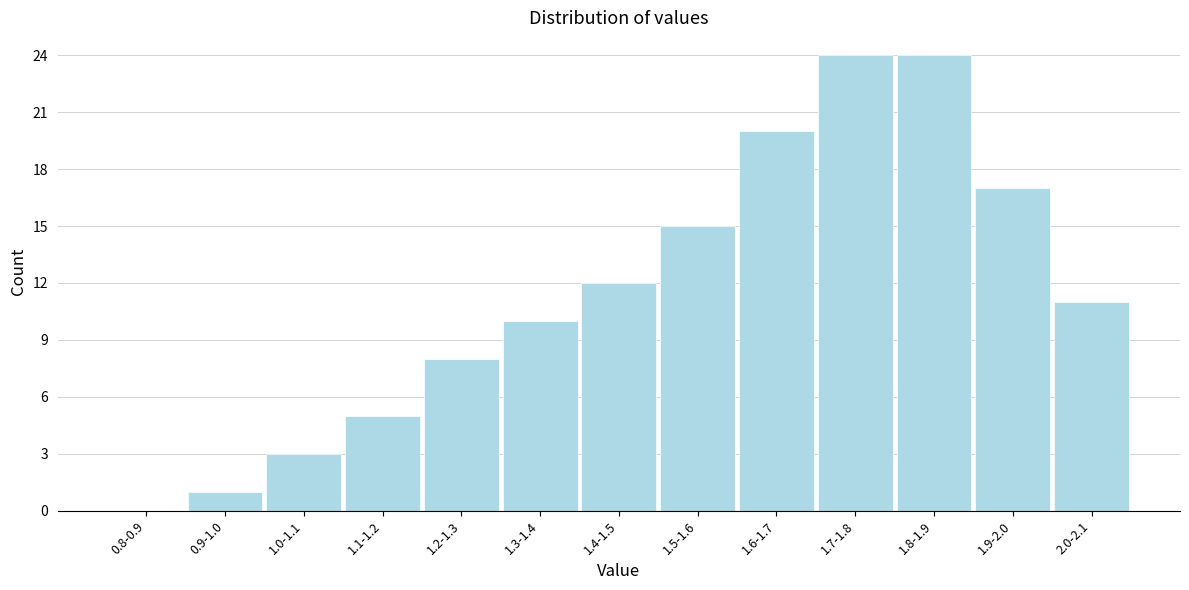

Reading left to right, list all the values displayed in this chart.

0.8-0.9=0	0.9-1.0=1	1.0-1.1=3	1.1-1.2=5	1.2-1.3=8	1.3-1.4=10	1.4-1.5=12	1.5-1.6=15	1.6-1.7=20	1.7-1.8=24	1.8-1.9=24	1.9-2.0=17	2.0-2.1=11